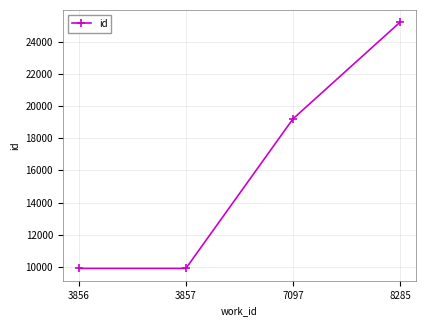

What is the difference between the maximum and minimum values?

15296